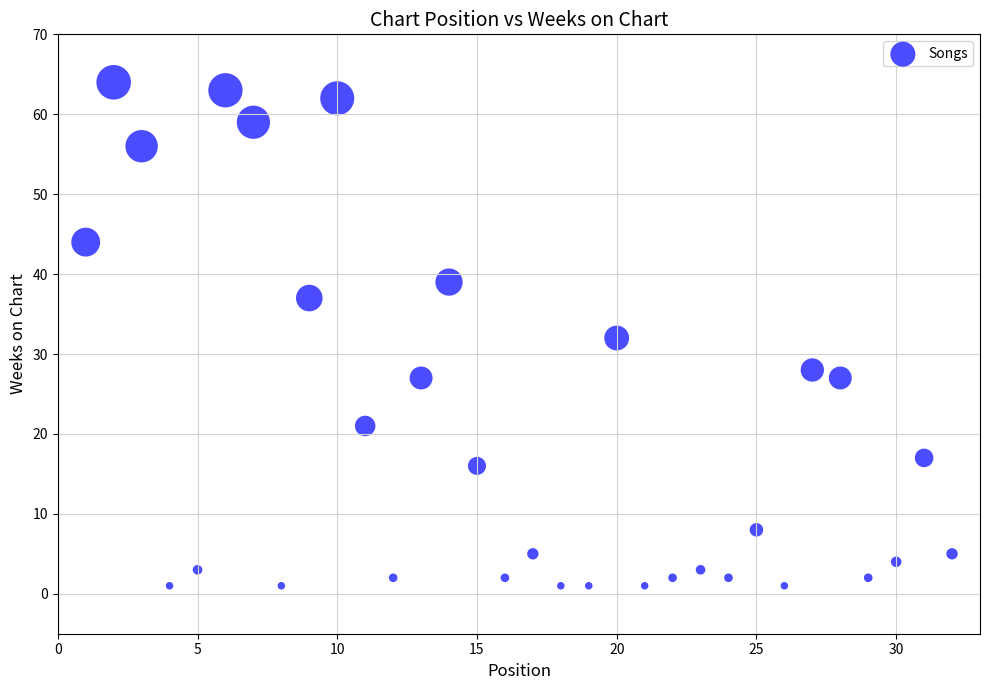

What is the range of X values (max minus min)?

31